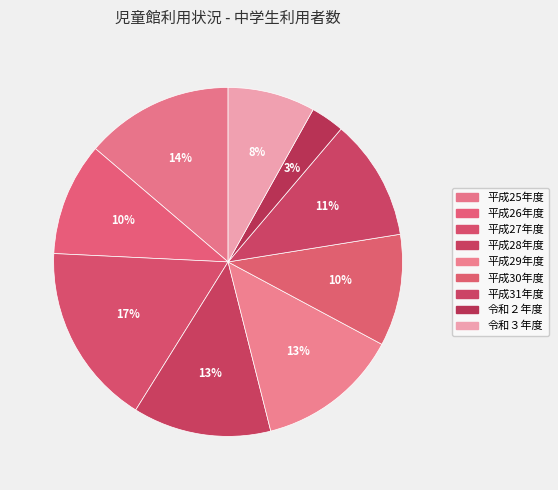

Count the number of slices in the pie.

9